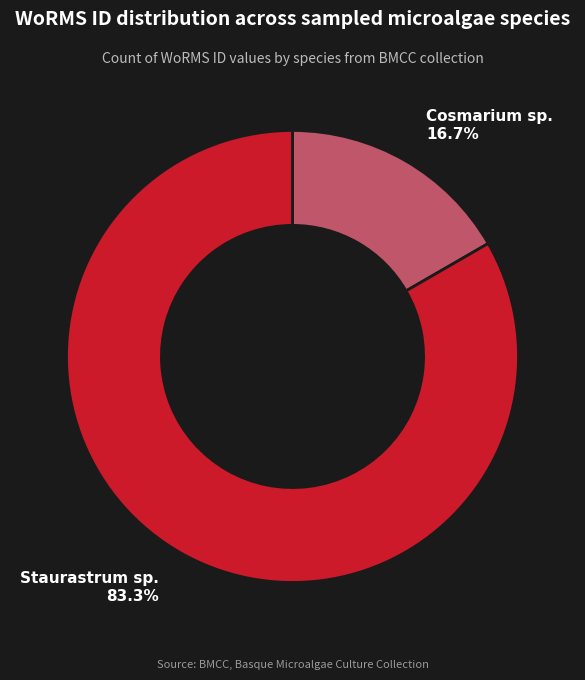

Is there a majority slice in this chart?

Yes